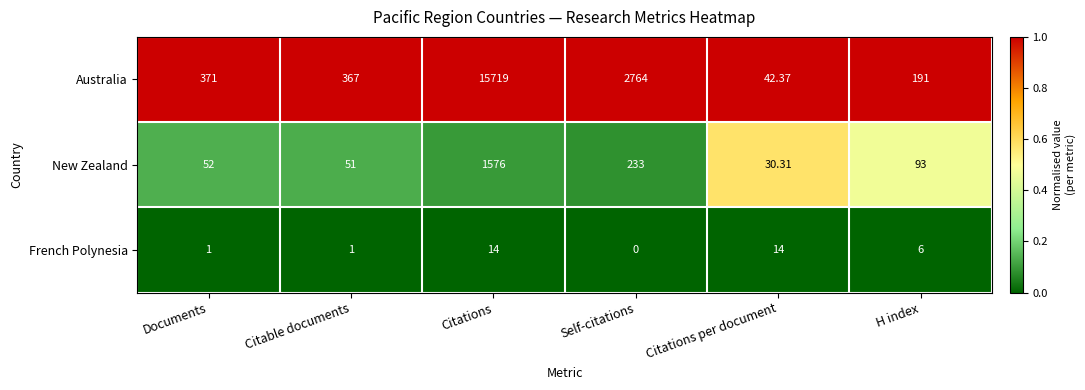

At which label does French Polynesia first exceed 6?

Citations